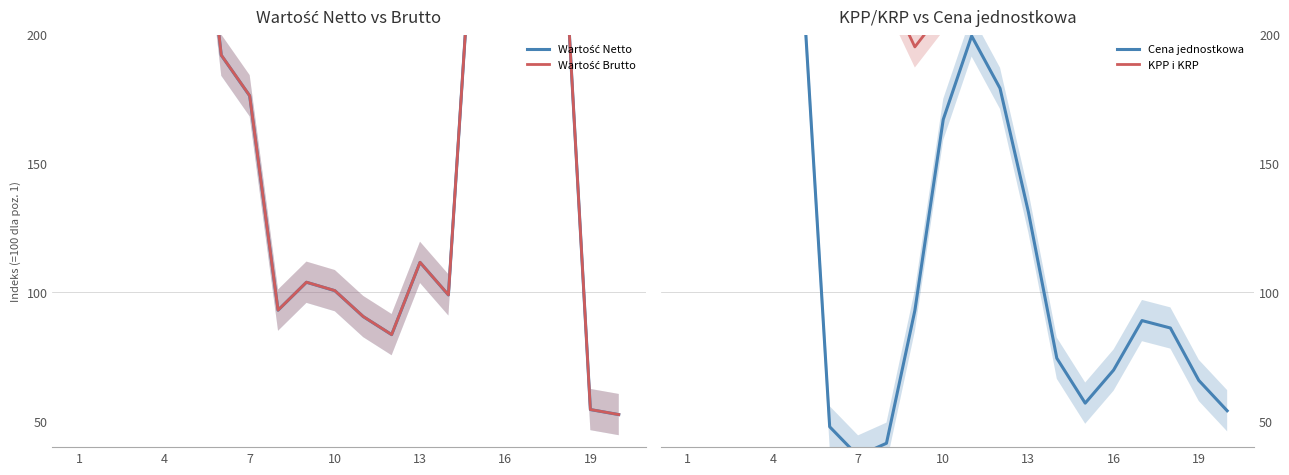

How many data points in Cena jednostkowa are above 92?

10